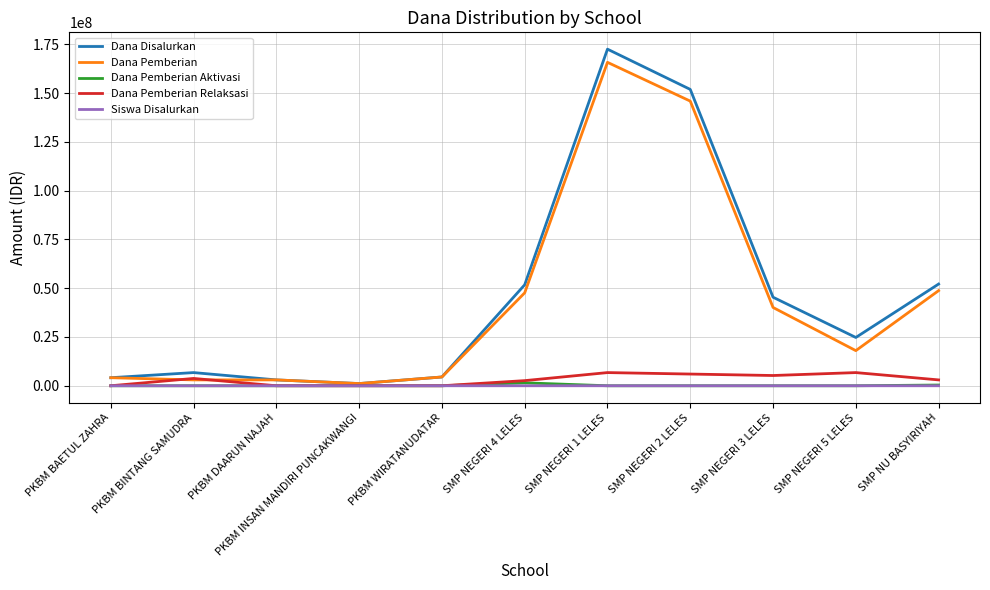

At which category is the sum across all series the highest?

SMP NEGERI 1 LELES